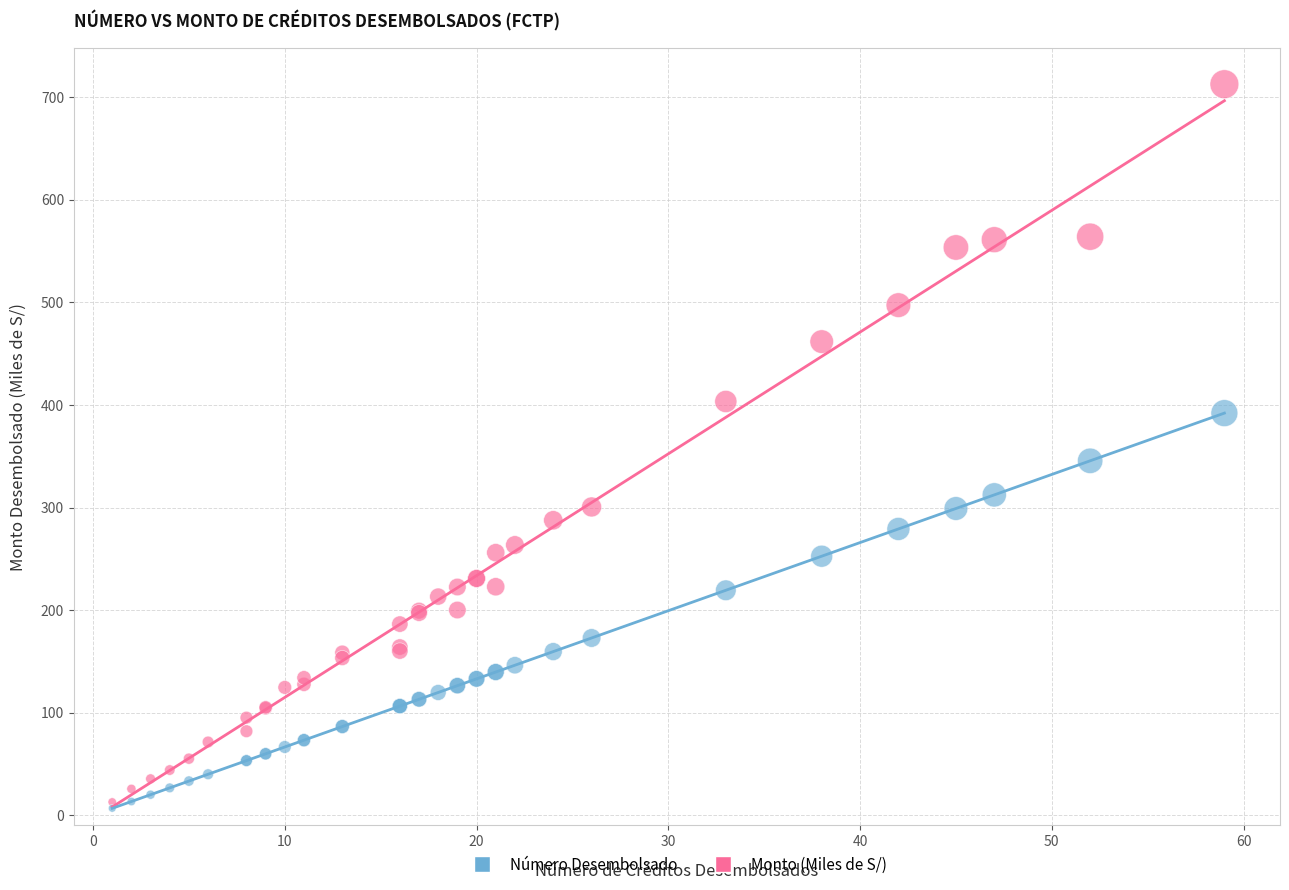

What are all the series names shown in the legend?

Número Desembolsado, Monto (Miles de S/)